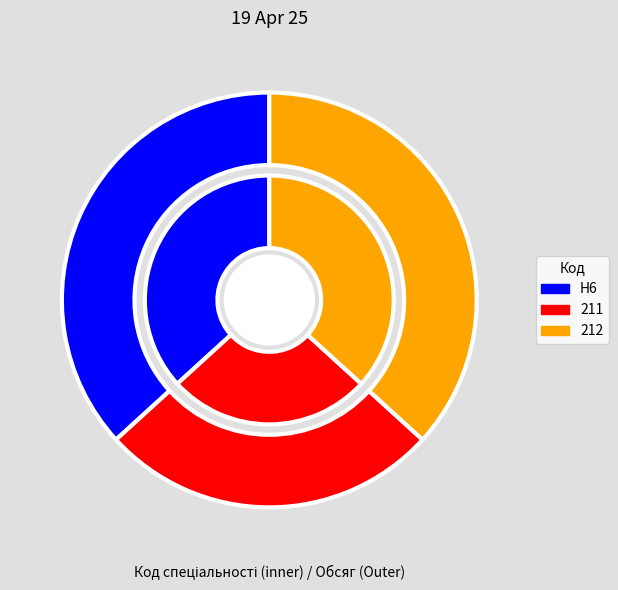

Which slice is the largest?

H6